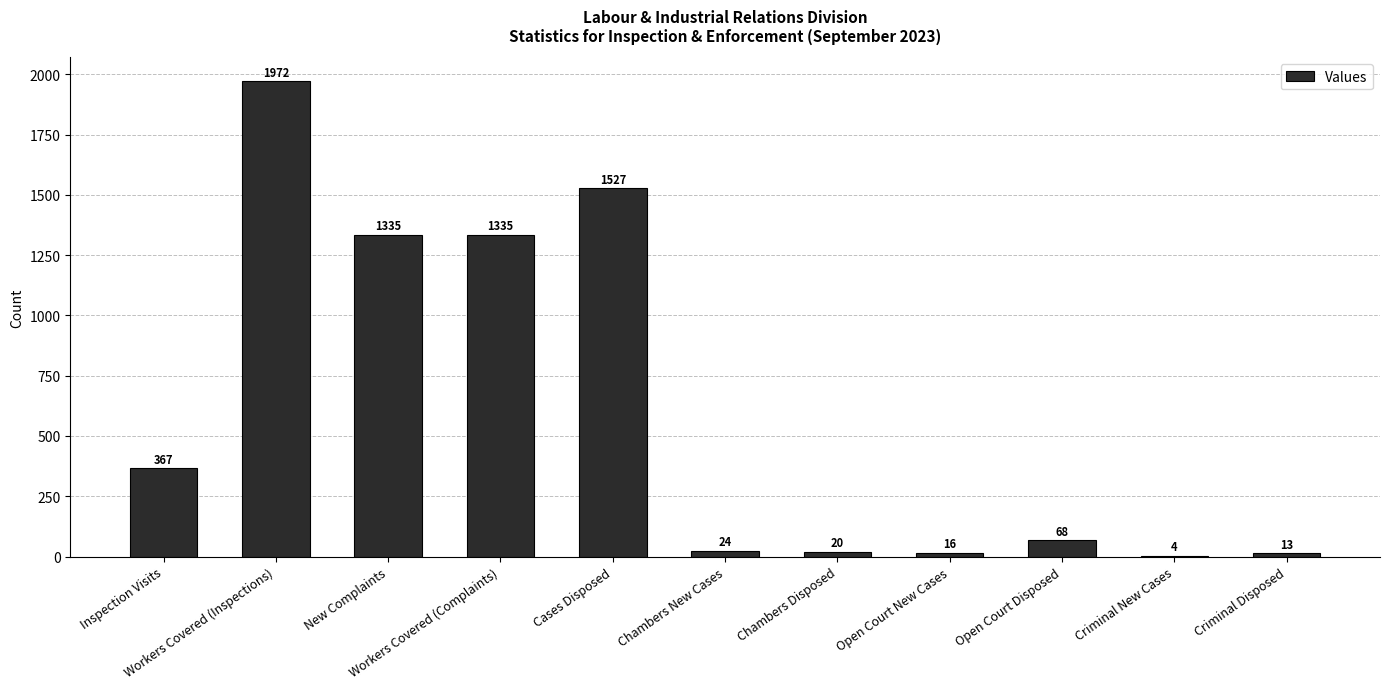

The value at Workers Covered (Inspections) is 1061. True or false?

False